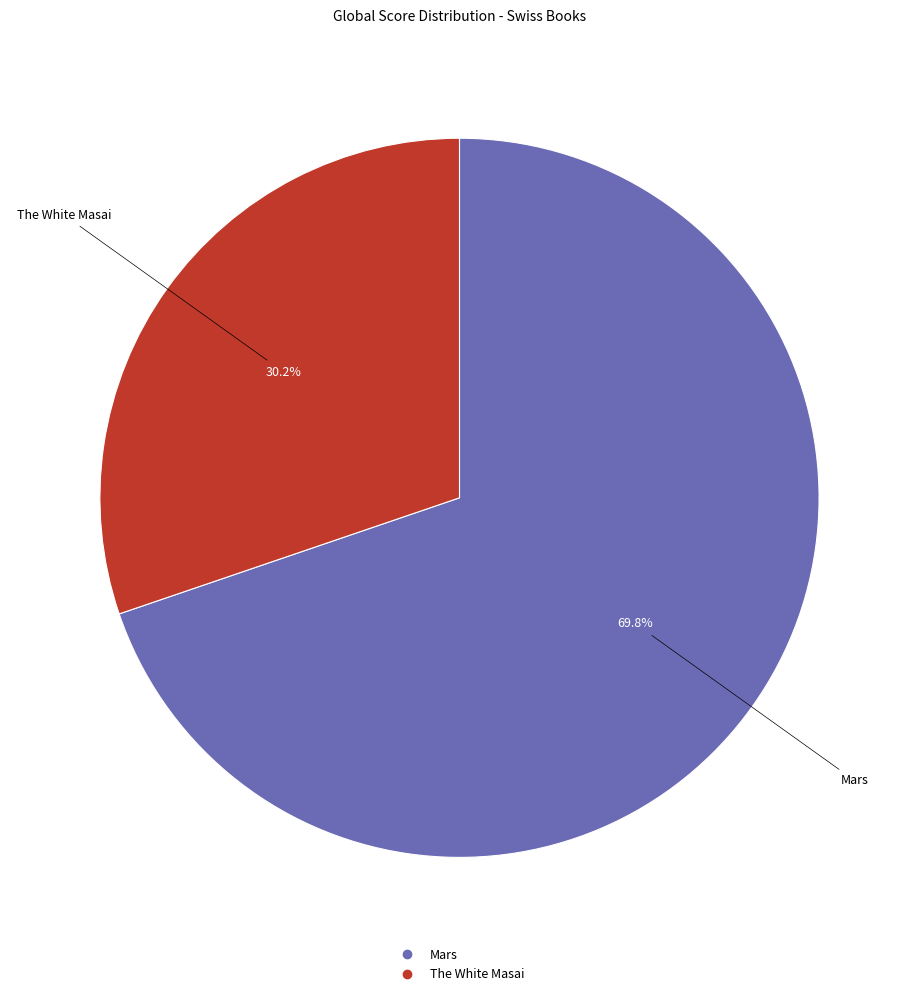

Count the number of slices in the pie.

2